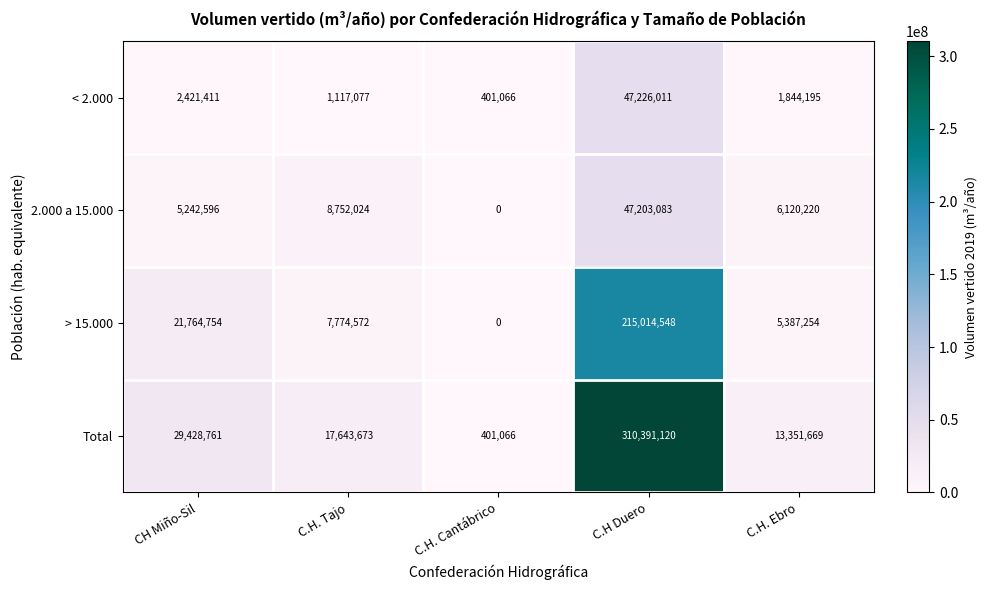

Which series changed the most between CH Miño-Sil and C.H. Tajo?

> 15.000